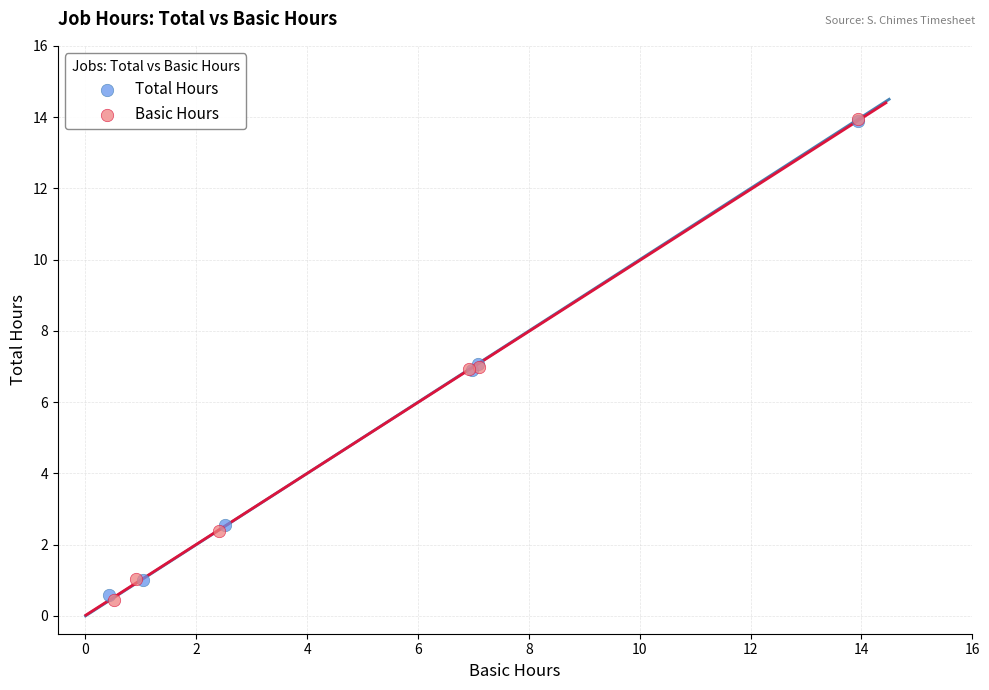

Which series has the widest spread of Y values?

Basic Hours